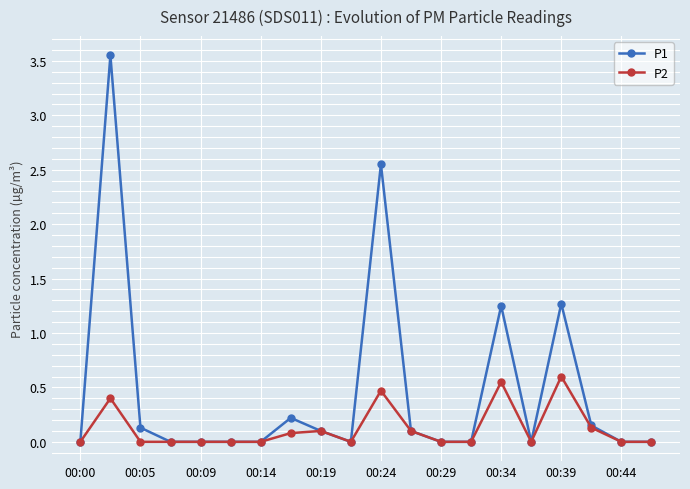

At how many categories does at least one series exceed 2?

2